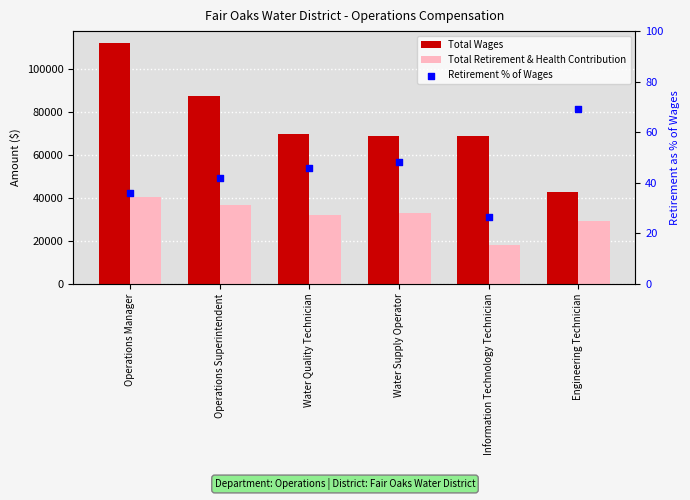

Which series reaches the minimum Y coordinate?

Retirement % of Wages